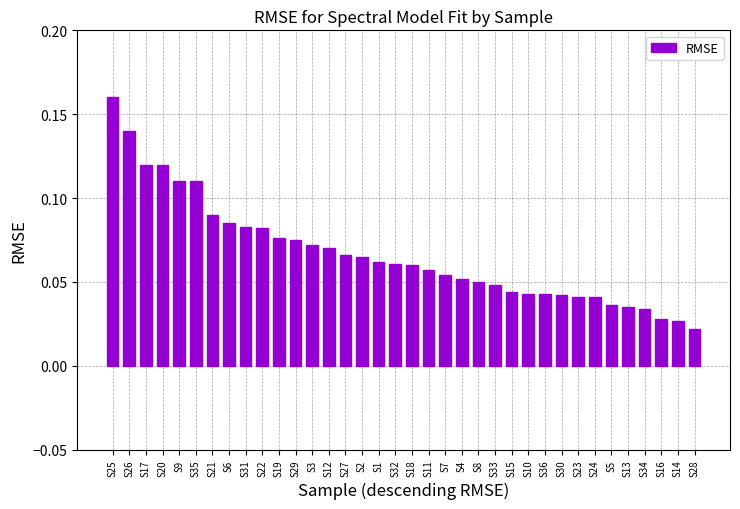

Is it true that the value at S23 is 0.1?

False